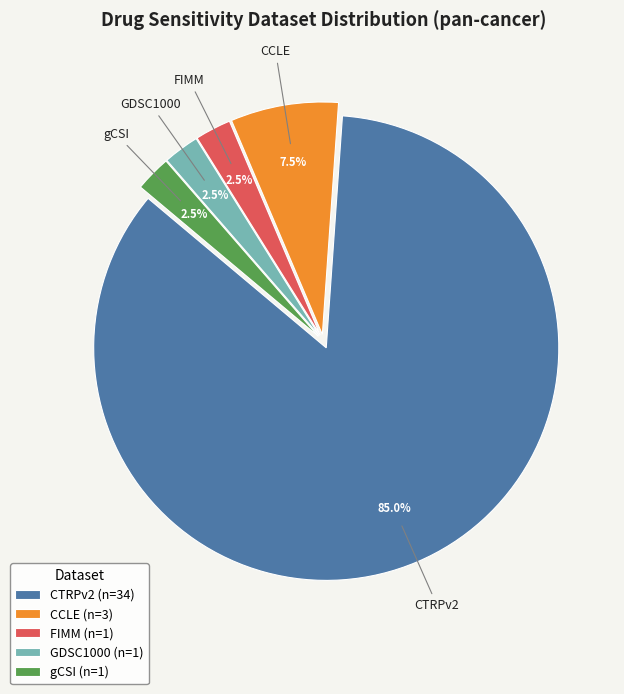

Which has a higher value, CTRPv2 or FIMM?

CTRPv2